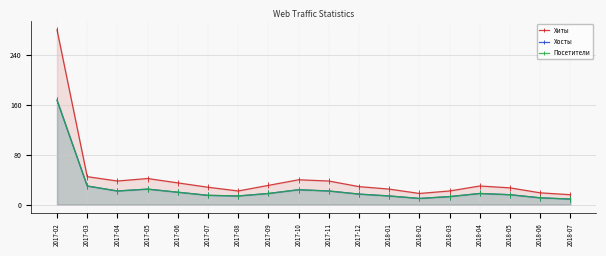

The Хосты series shows 22 at 2017-11. True or false?

True